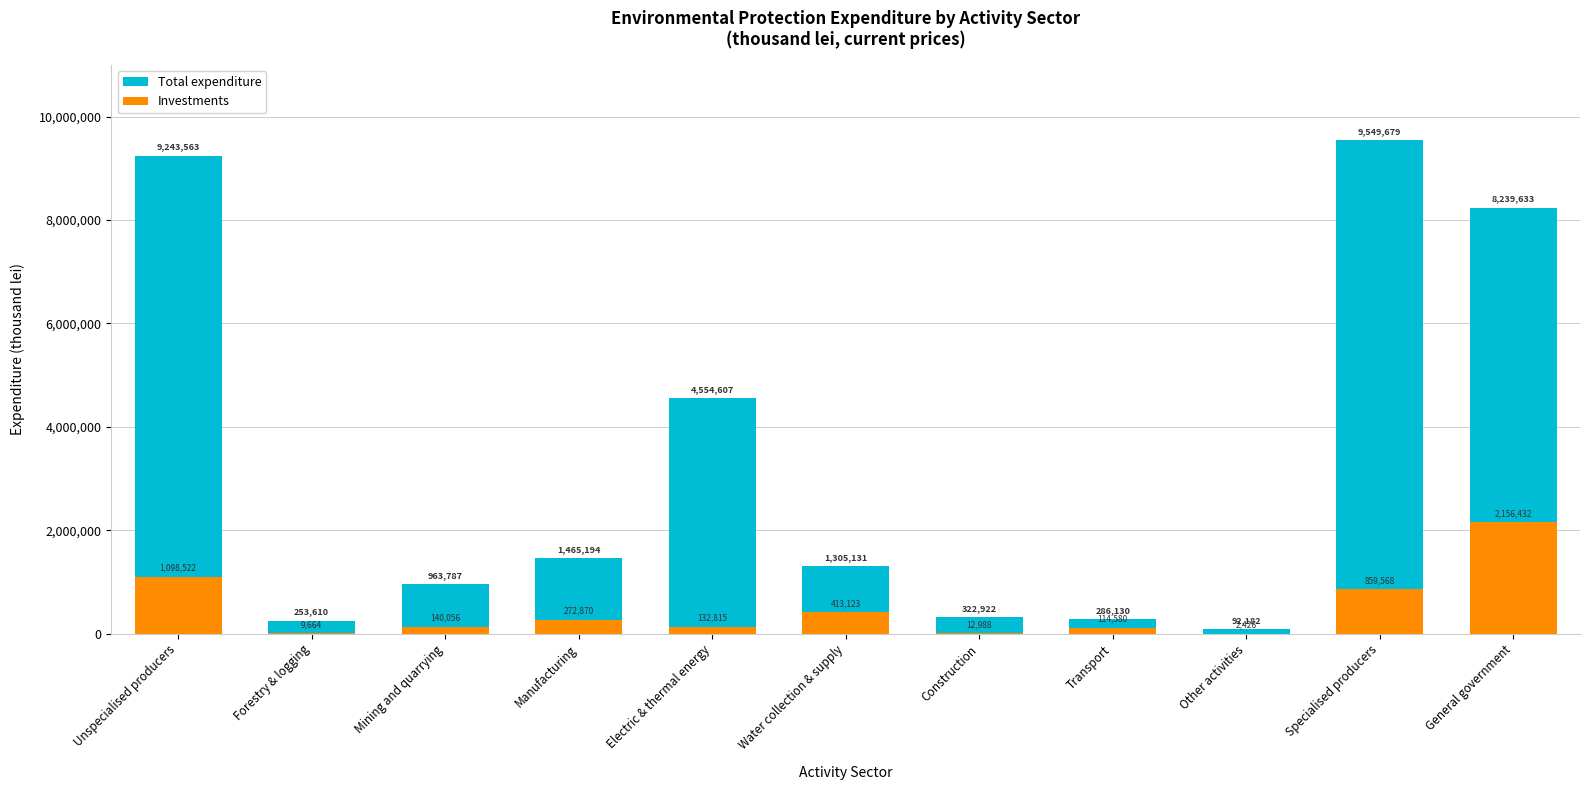

What is the label of the 7th bar from the right?

Electric & thermal energy